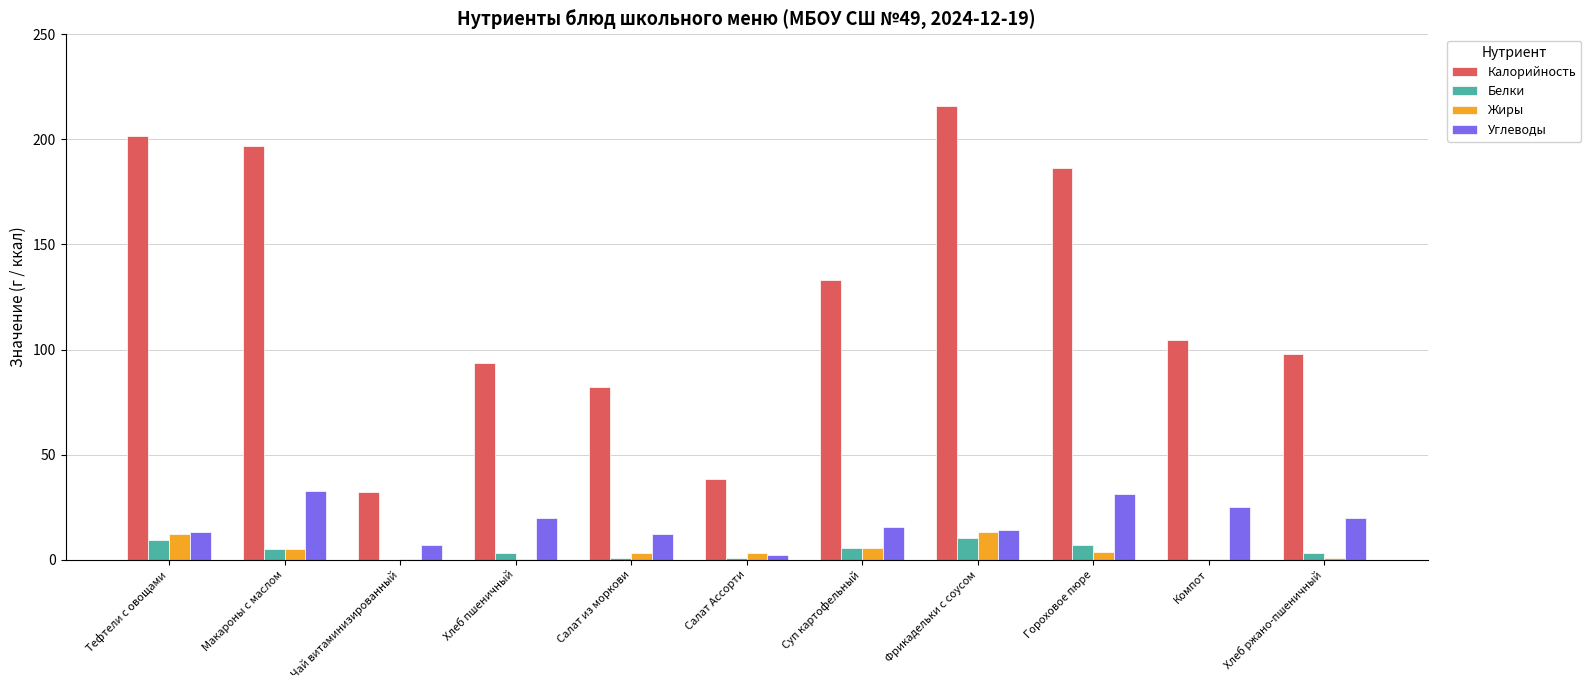

Between Тефтели с овощами and Салат из моркови, which series saw the biggest shift?

Калорийность